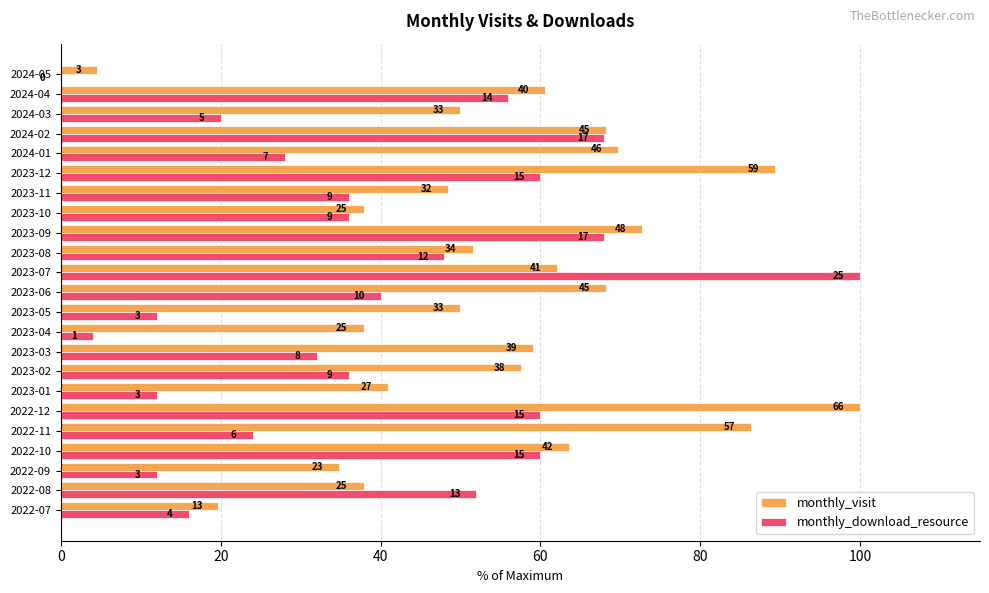

What are all the series names shown in the legend?

monthly_visit, monthly_download_resource